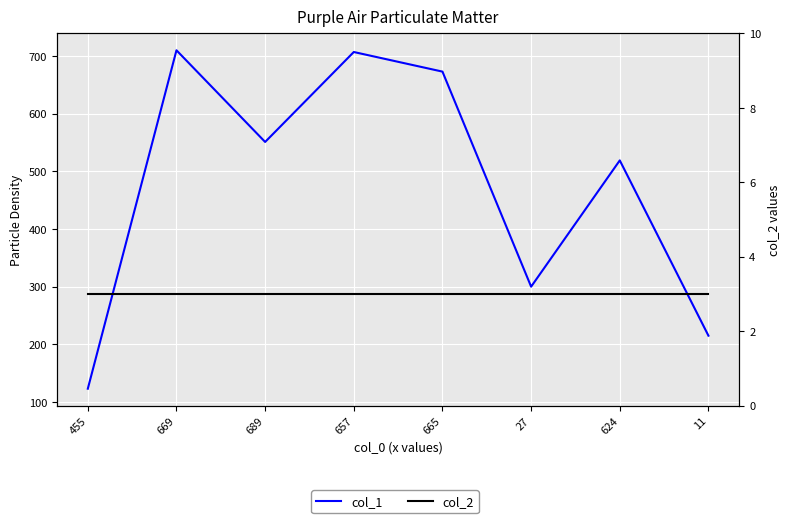

Count the number of data series in this chart.

2